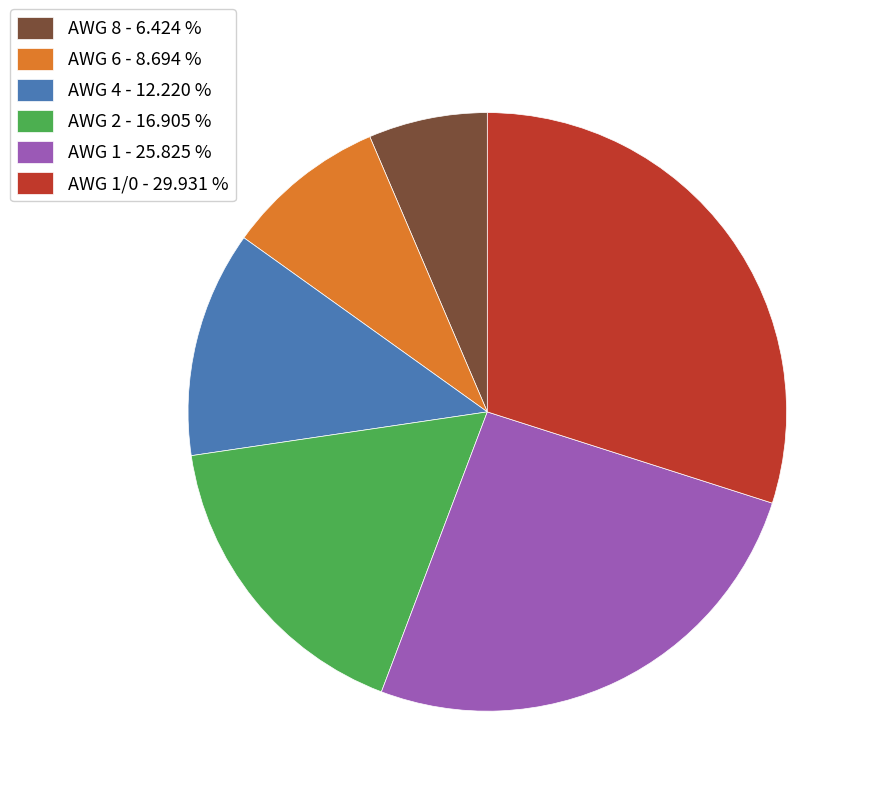

How many slices are in this pie chart?

6